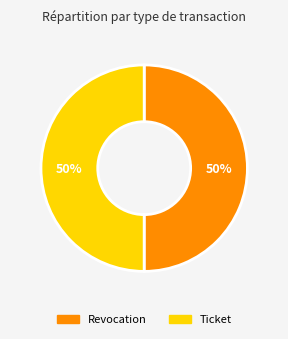

Approximately how many times larger is the value at Revocation compared to Ticket?

1.0